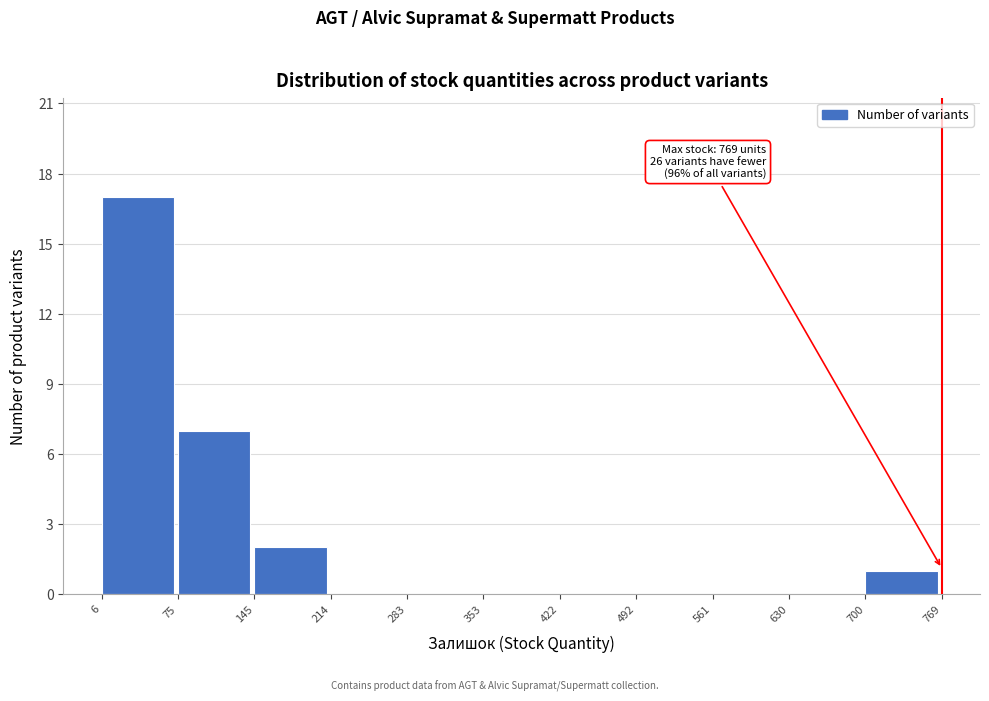

Which range on the x-axis has the tallest bar?

6 to 75